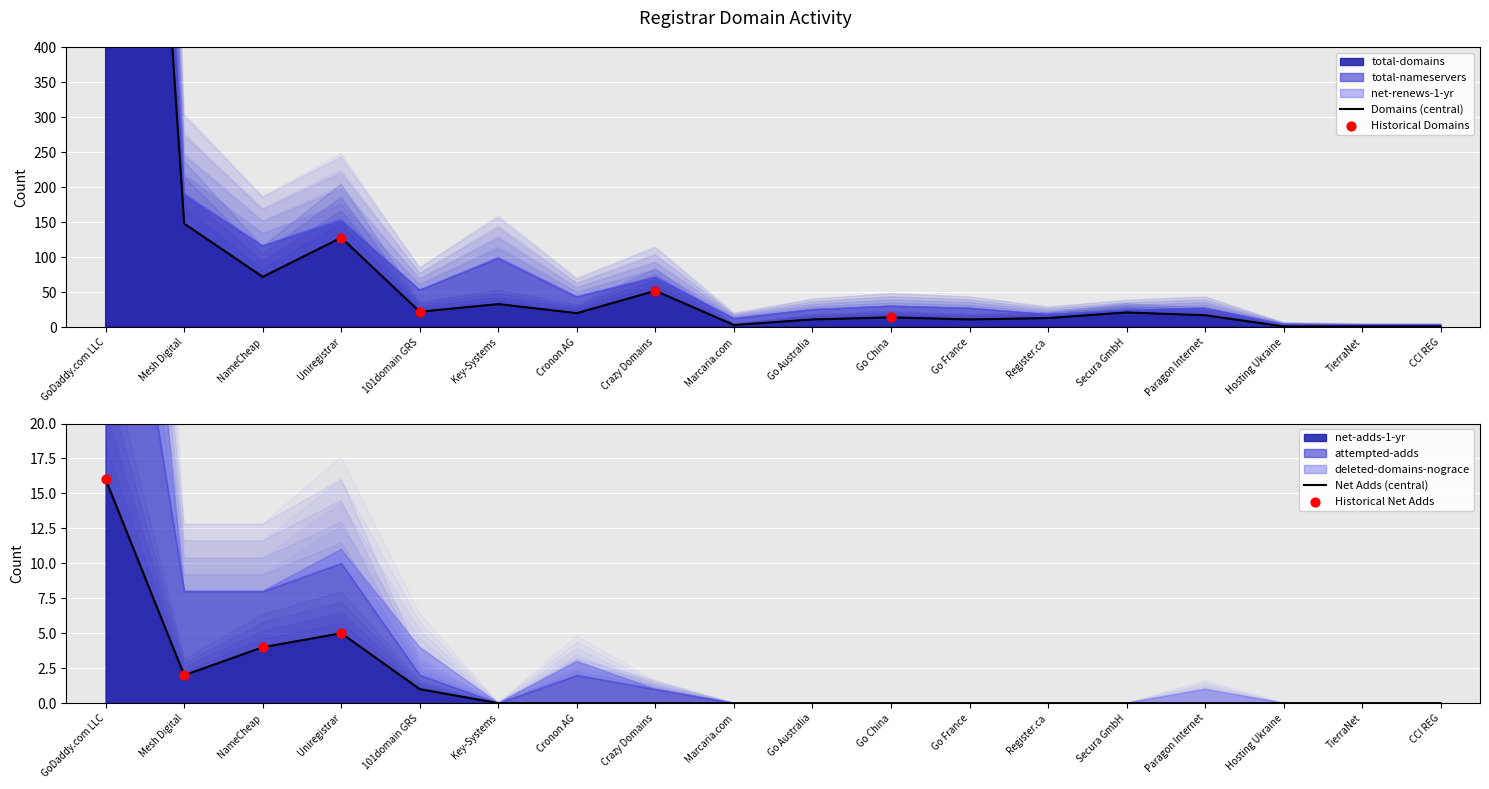

What is the total value across all series at Register.ca?

18